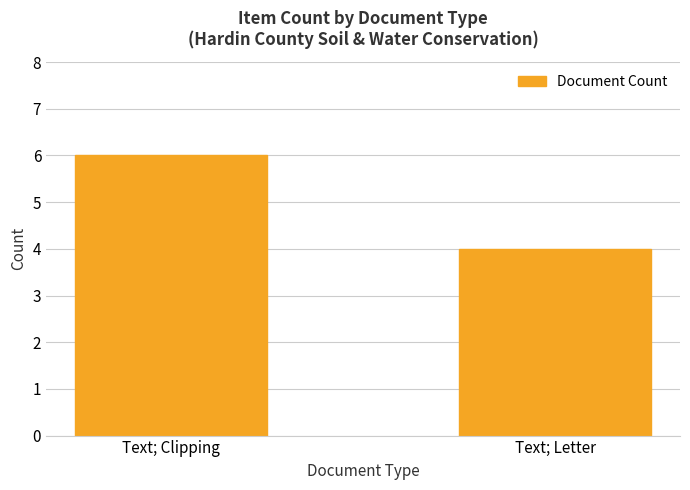

What position from the right is Text; Clipping?

2